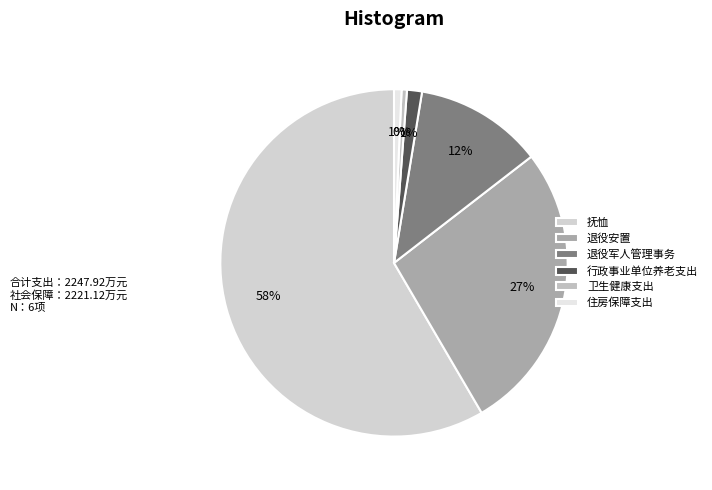

Combined, what portion of the pie is 退役军人管理事务 and 行政事业单位养老支出?

13.3%